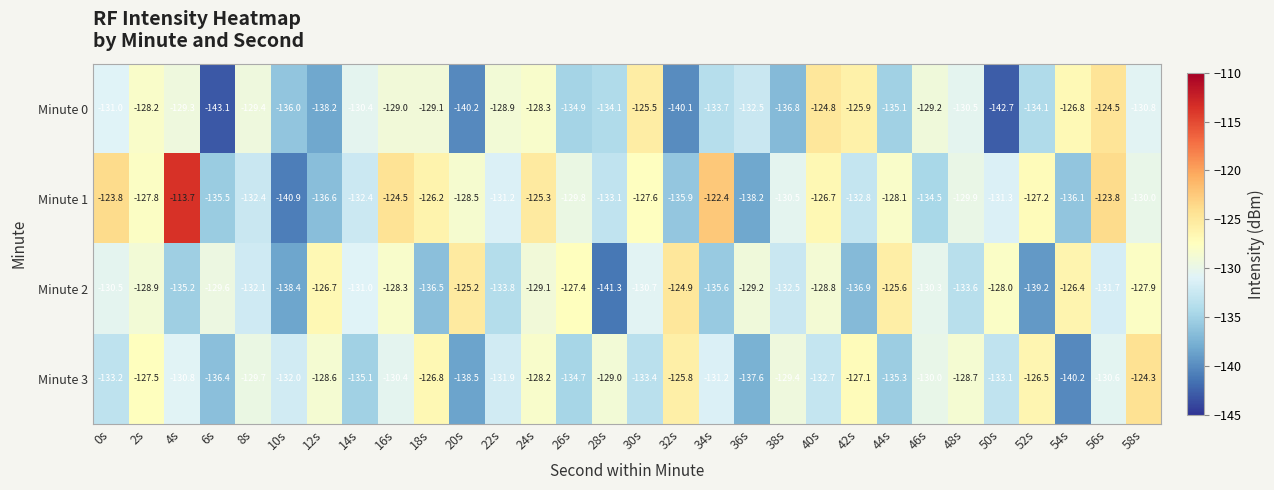

True or false: Minute 1 has a value of -130.5 at 38s.

True